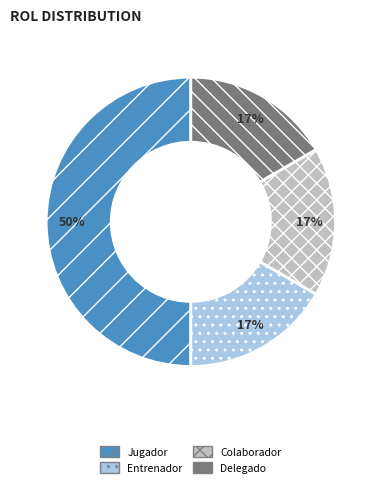

What is the ratio of the value at Delegado to the value at Colaborador?

1.0